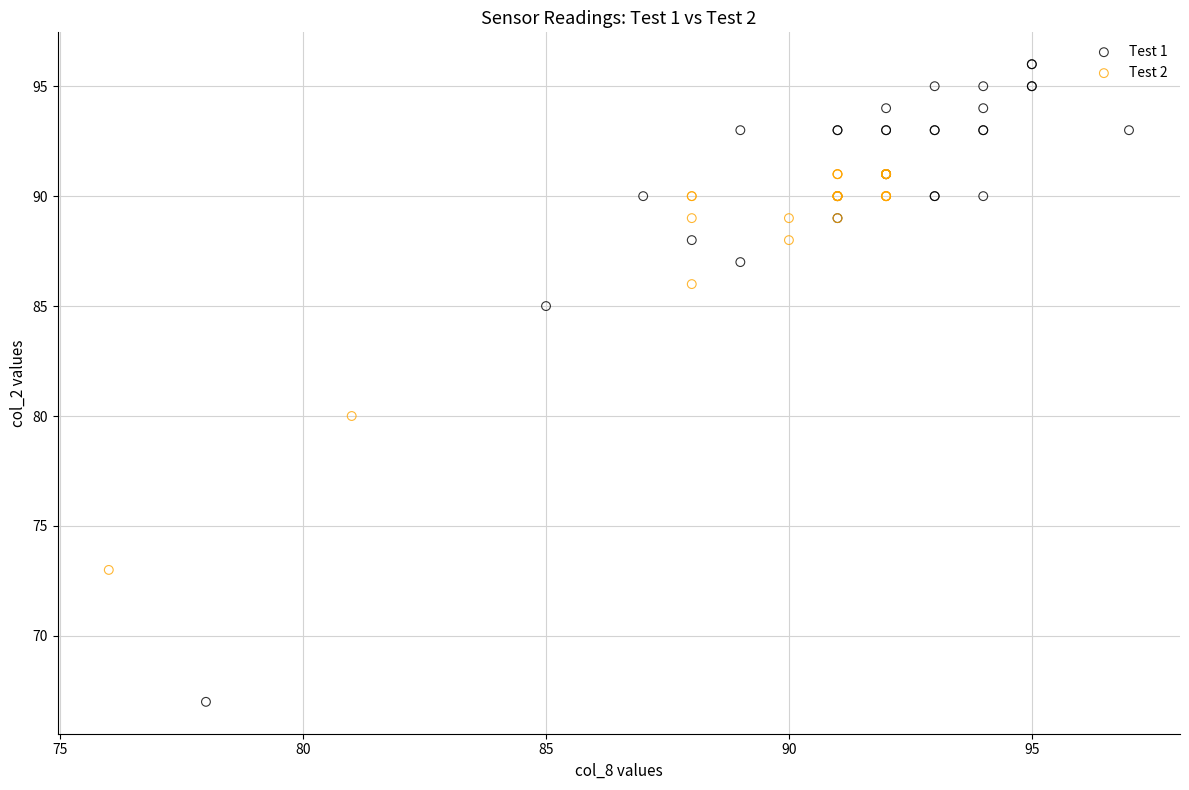

What are all the series names shown in the legend?

Test 1, Test 2